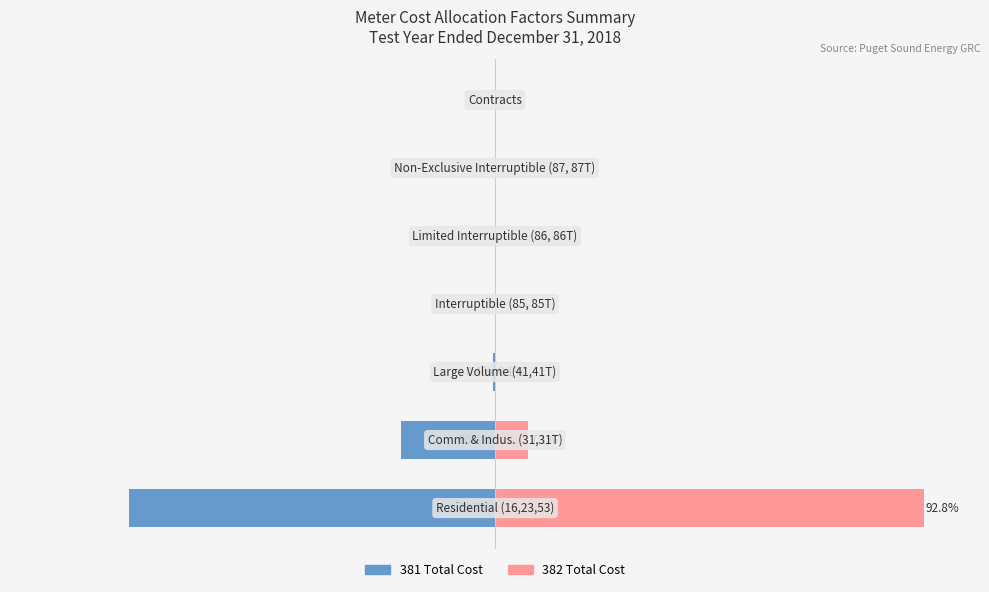

List the series in order of their overall mean, lowest first.

381 Total Cost, 382 Total Cost